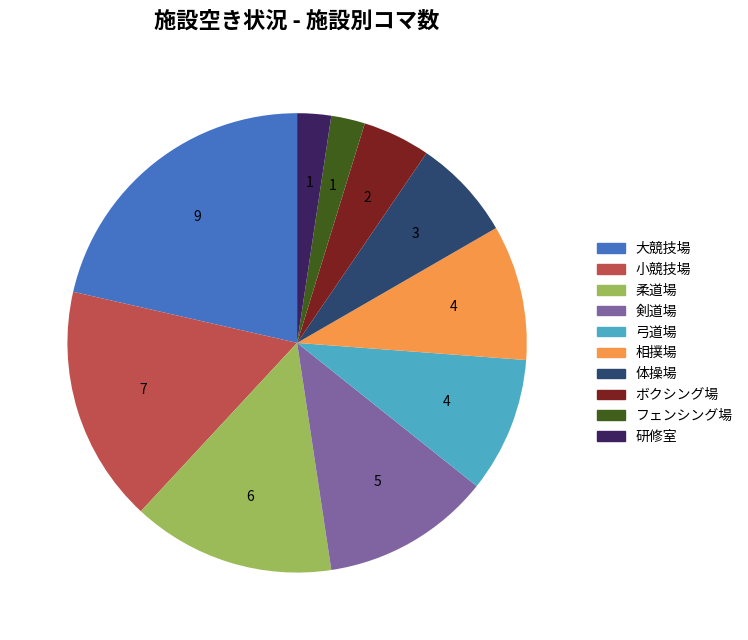

Is it true that 小競技場 is 17% of the pie?

True